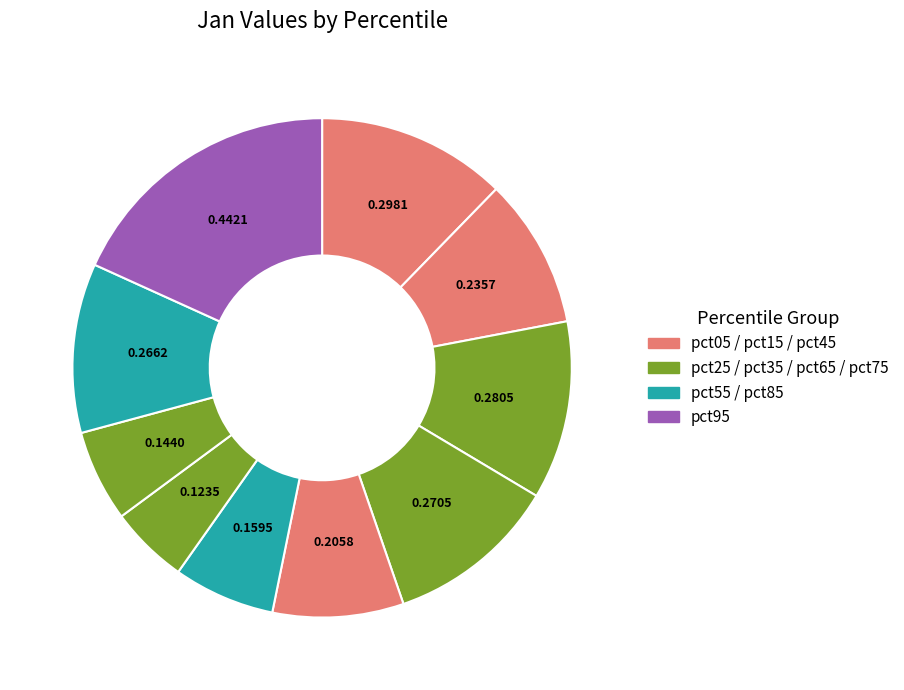

Count the number of slices in the pie.

10